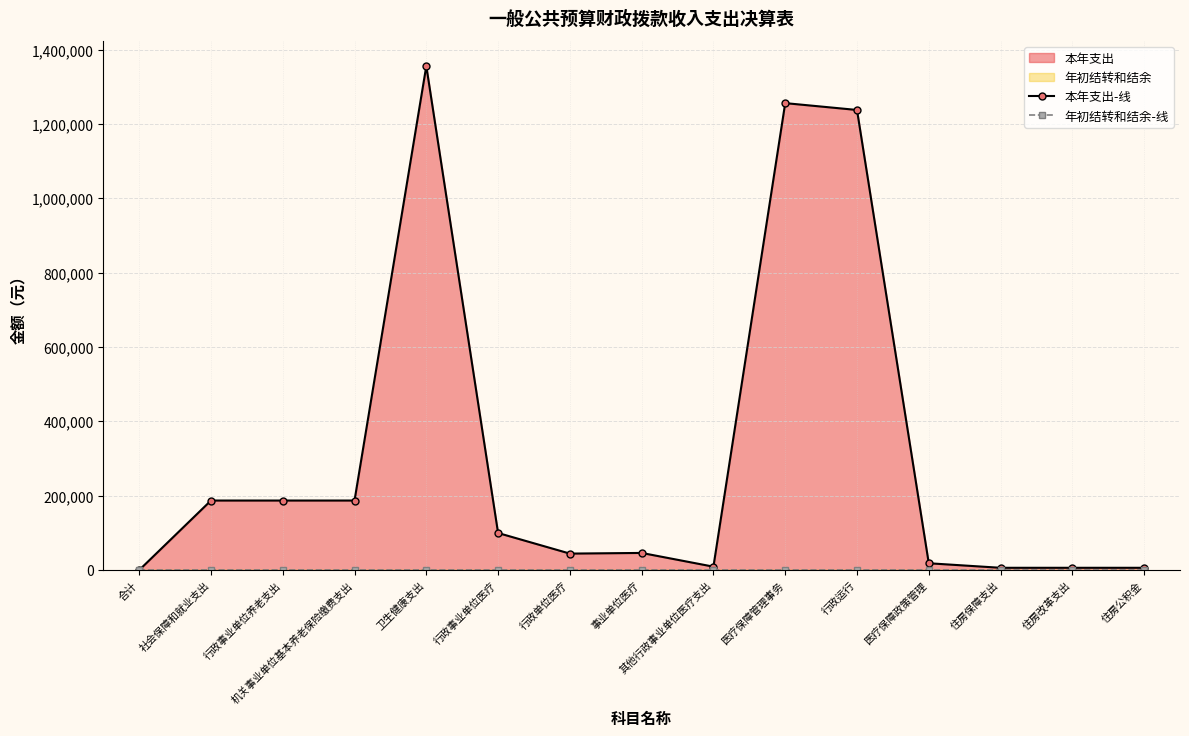

At 卫生健康支出, list the series in order from largest to smallest.

本年支出-线, 年初结转和结余-线